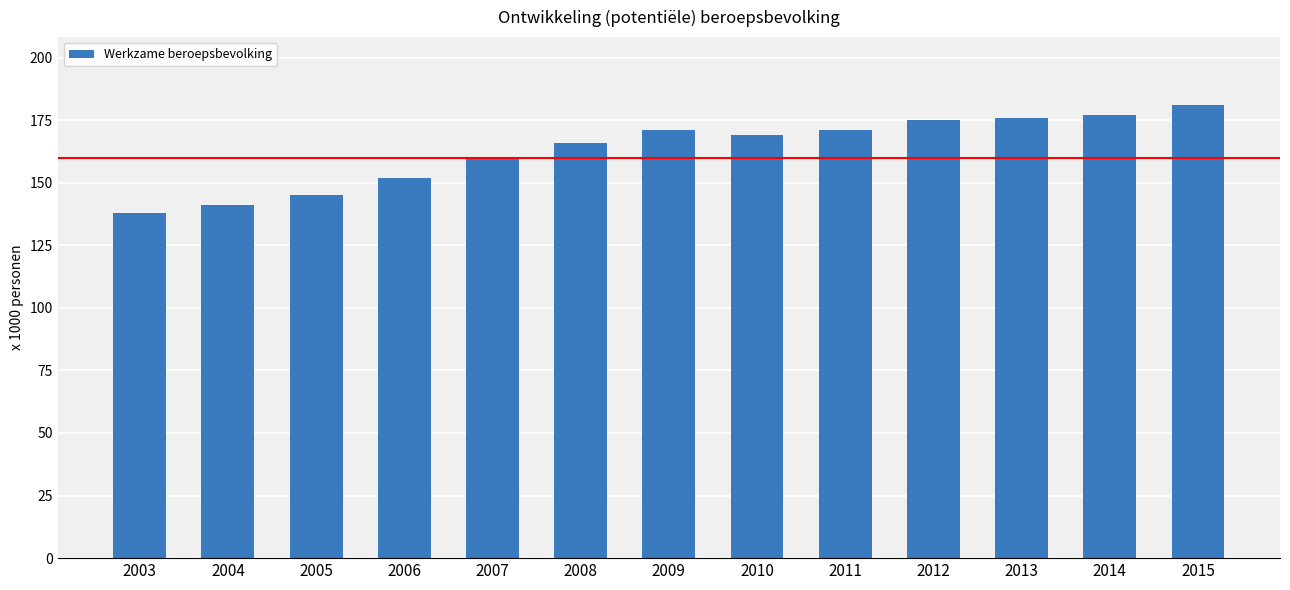

What is the average value?

163